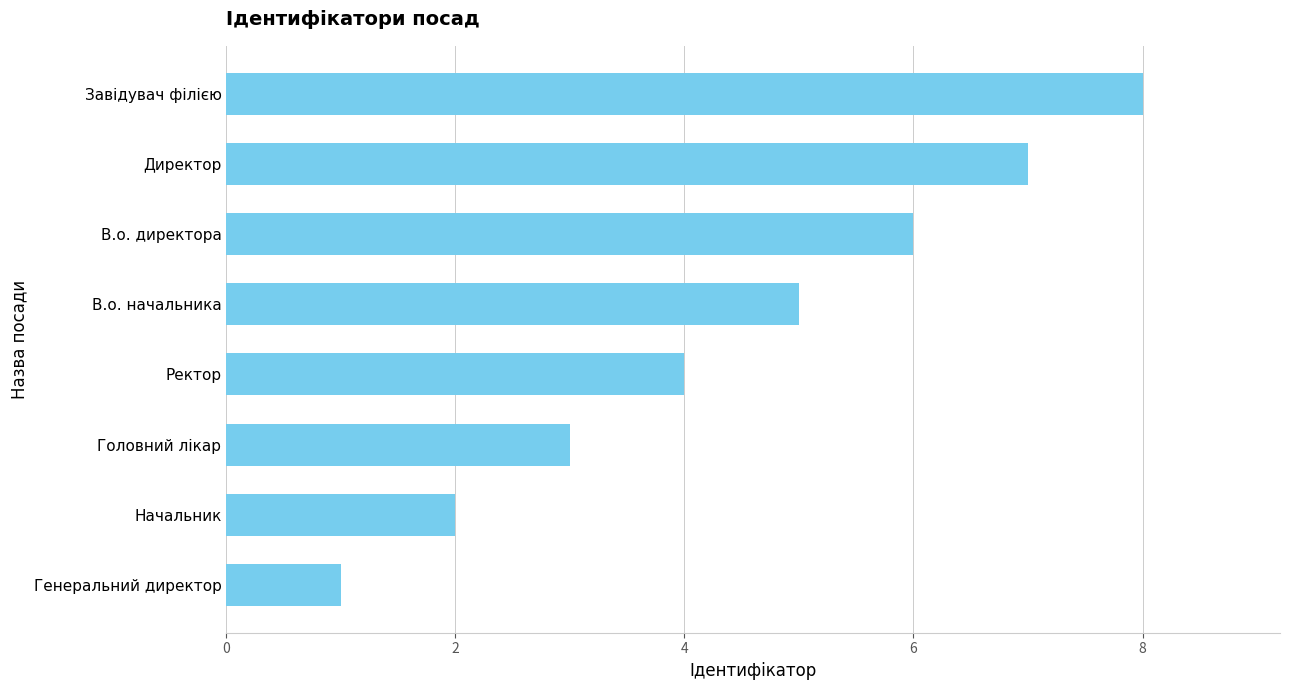

Reading bottom to top, extract all data points from this chart.

1	2	3	4	5	6	7	8